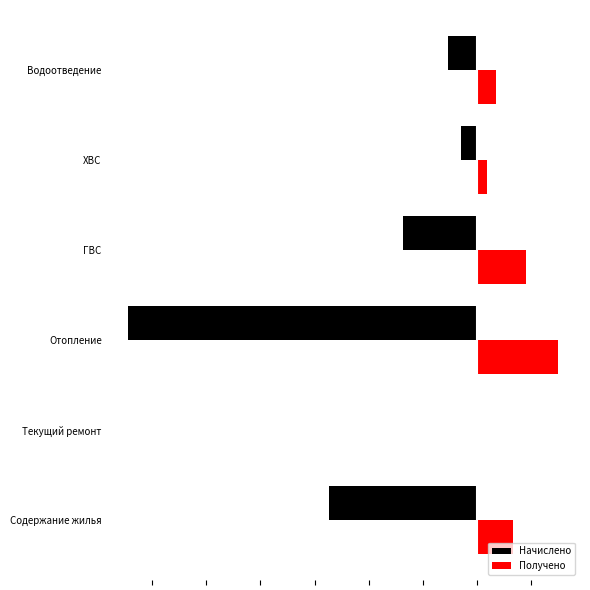

What is the difference between the maximum and second lowest values in the Получено series?

1316.8